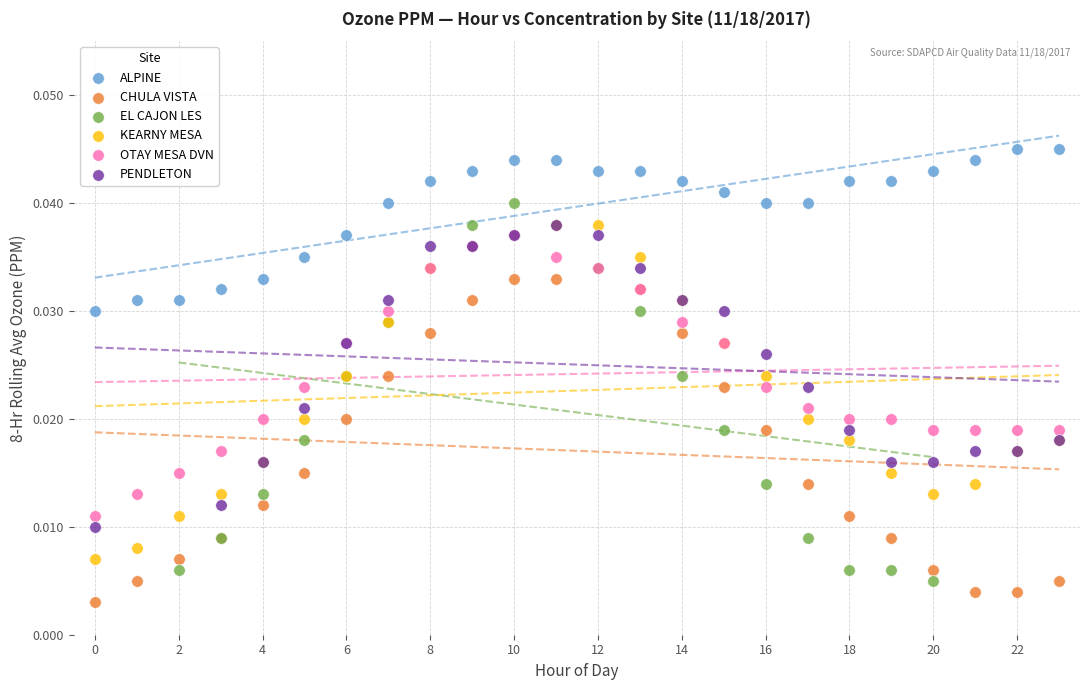

Which series has the largest Y range (max minus min)?

EL CAJON LES